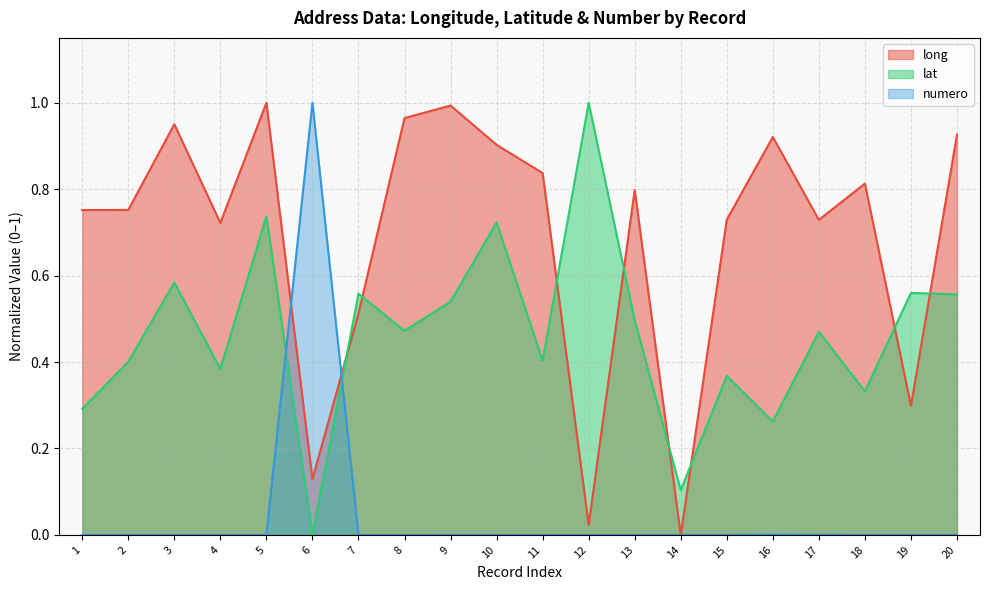

Does the chart have visible grid lines?

Yes